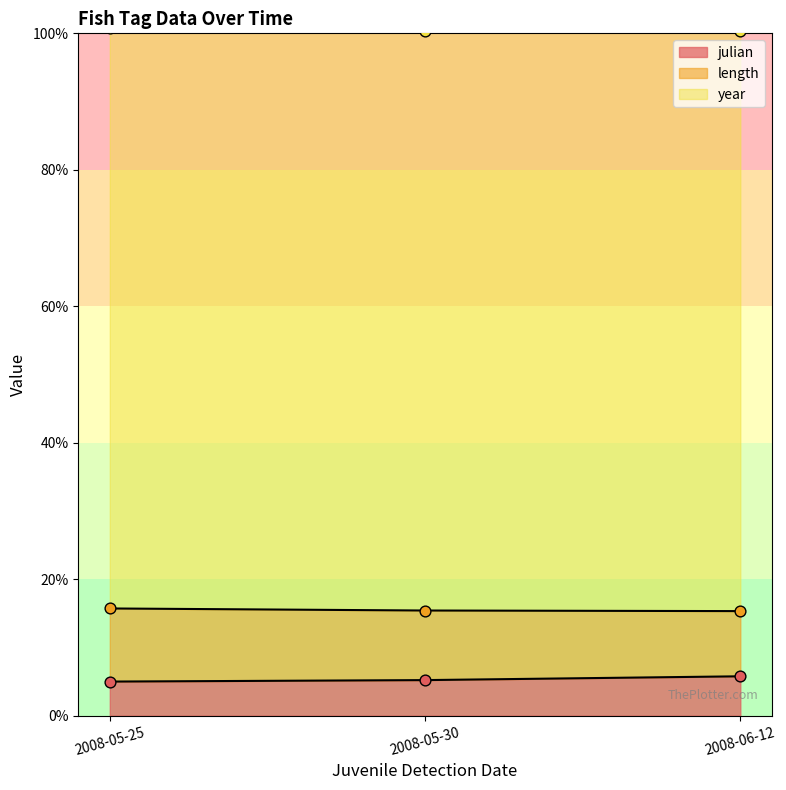

What is the total value across all series at 2008-05-30?

10.4